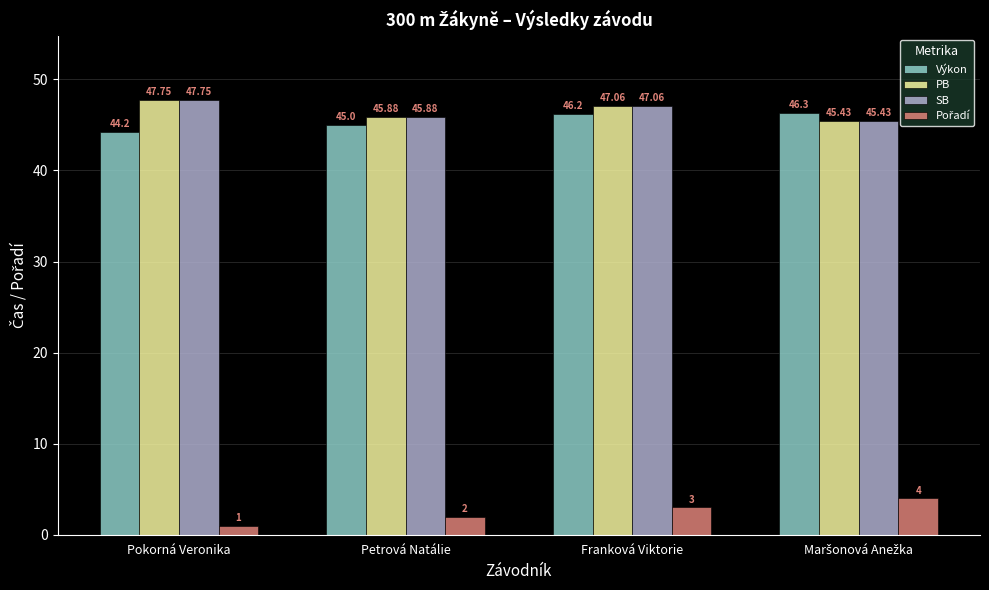

What is the minimum value shown in the chart?

1.0